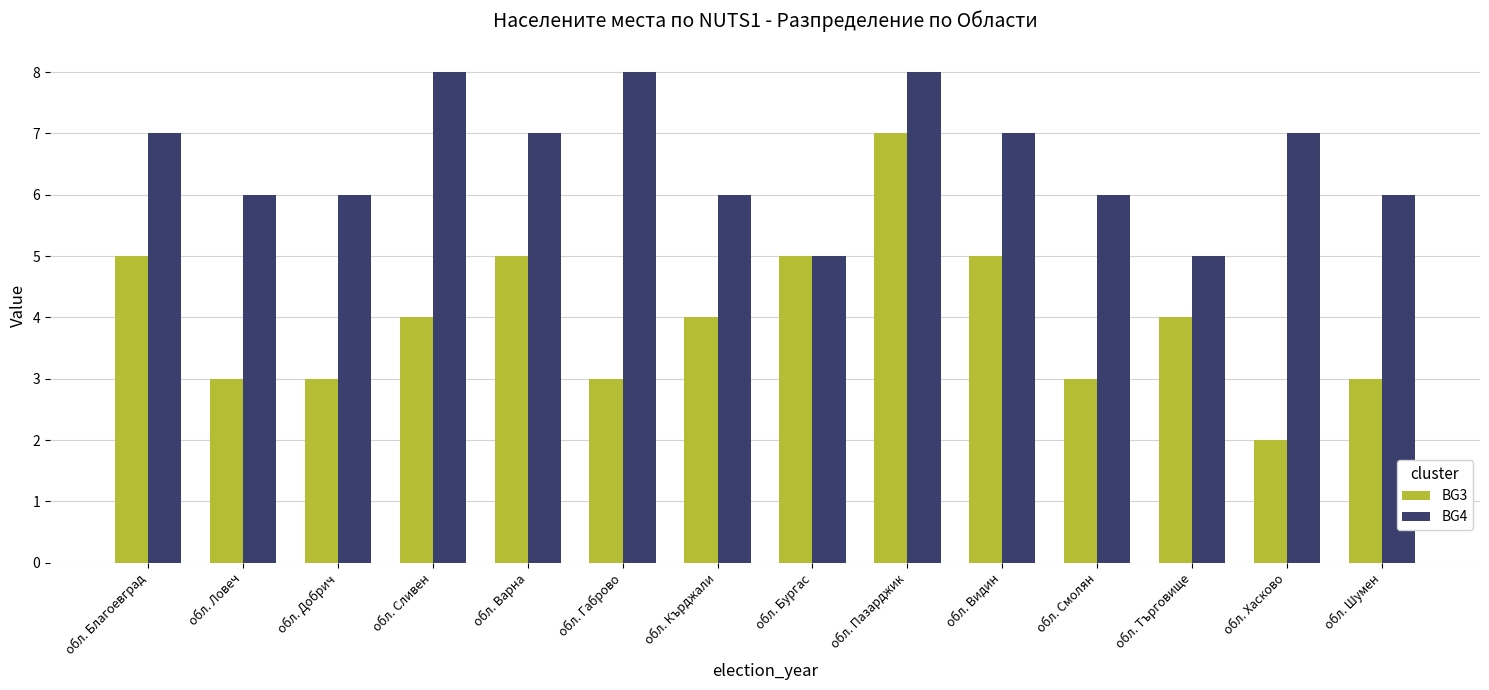

What is the average value of the BG3 series?

4